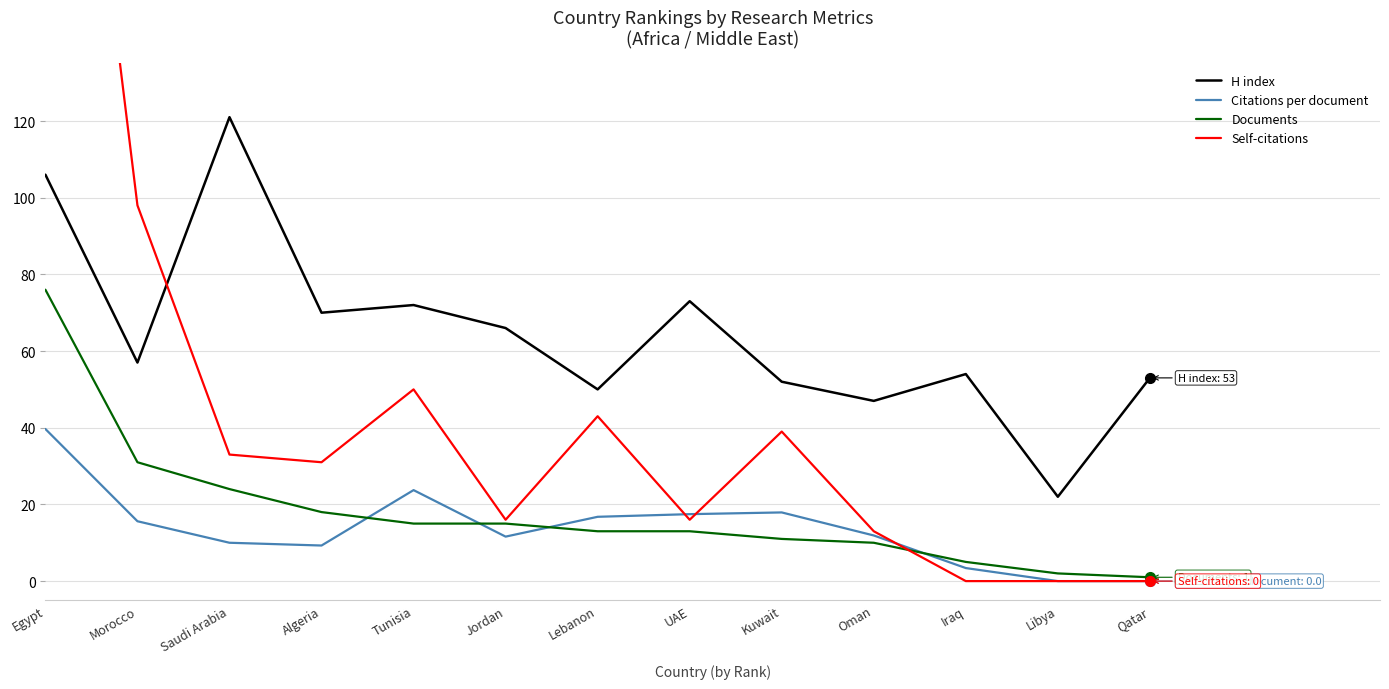

How many interior local valleys does the Self-citations series have?

3